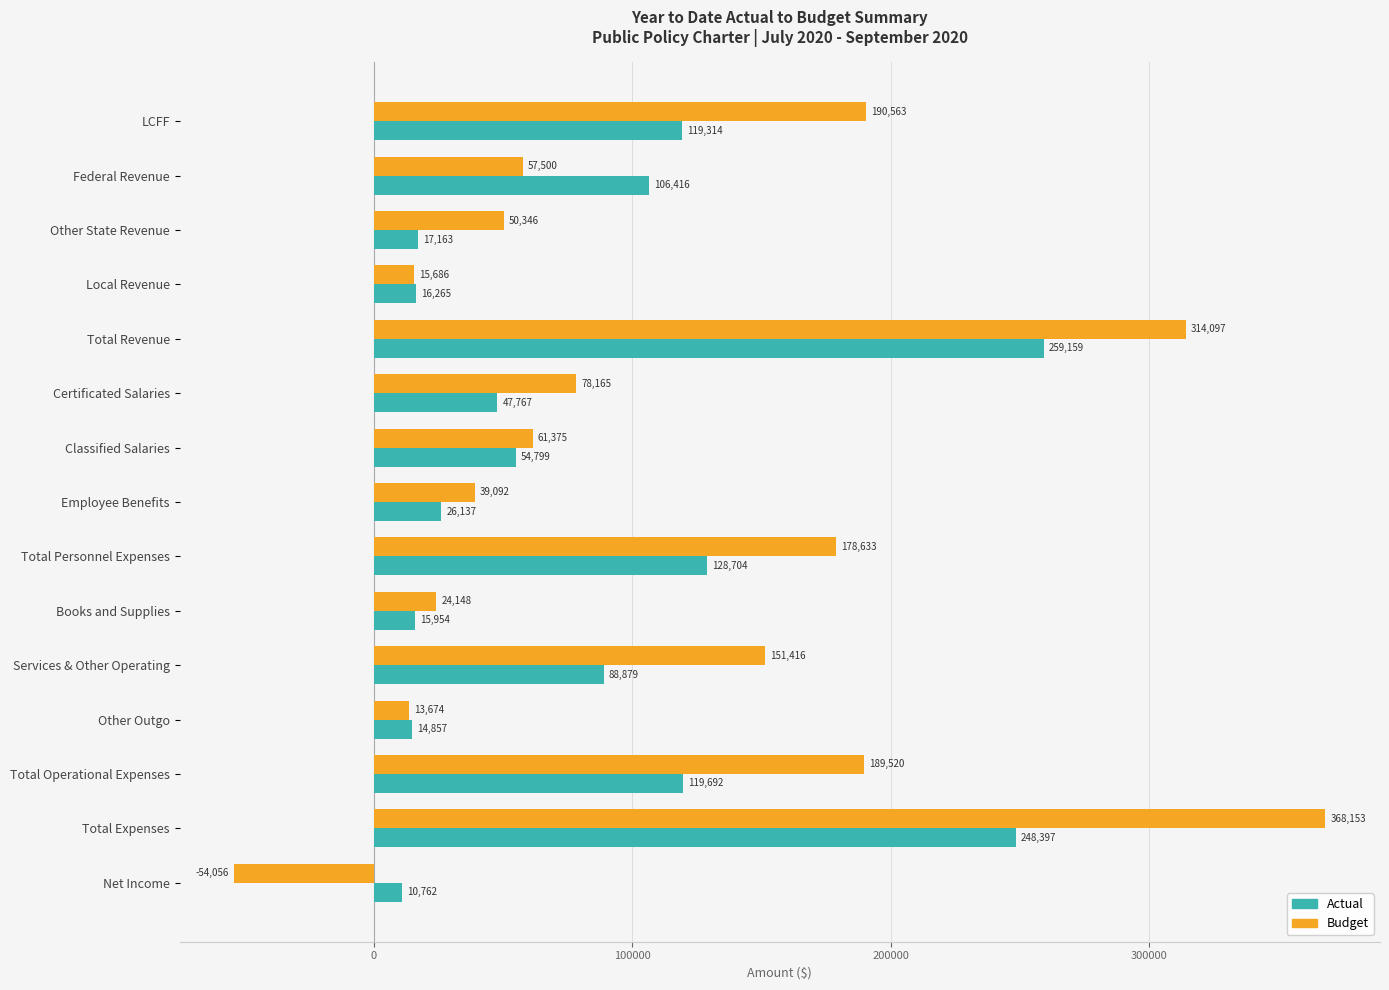

True or false: Budget has a value of 61375.3 at Classified Salaries.

True